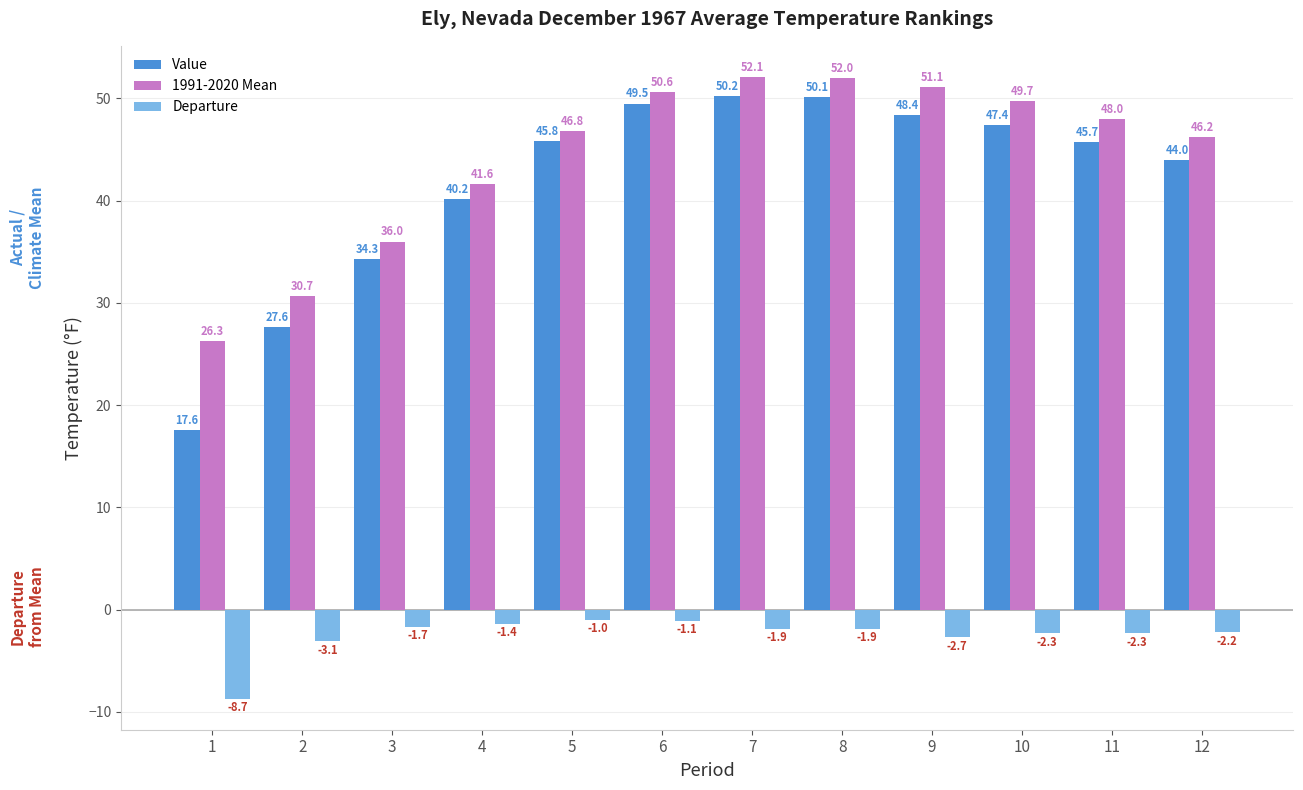

What is the sum of the Value values at 10 and 2?

75.0